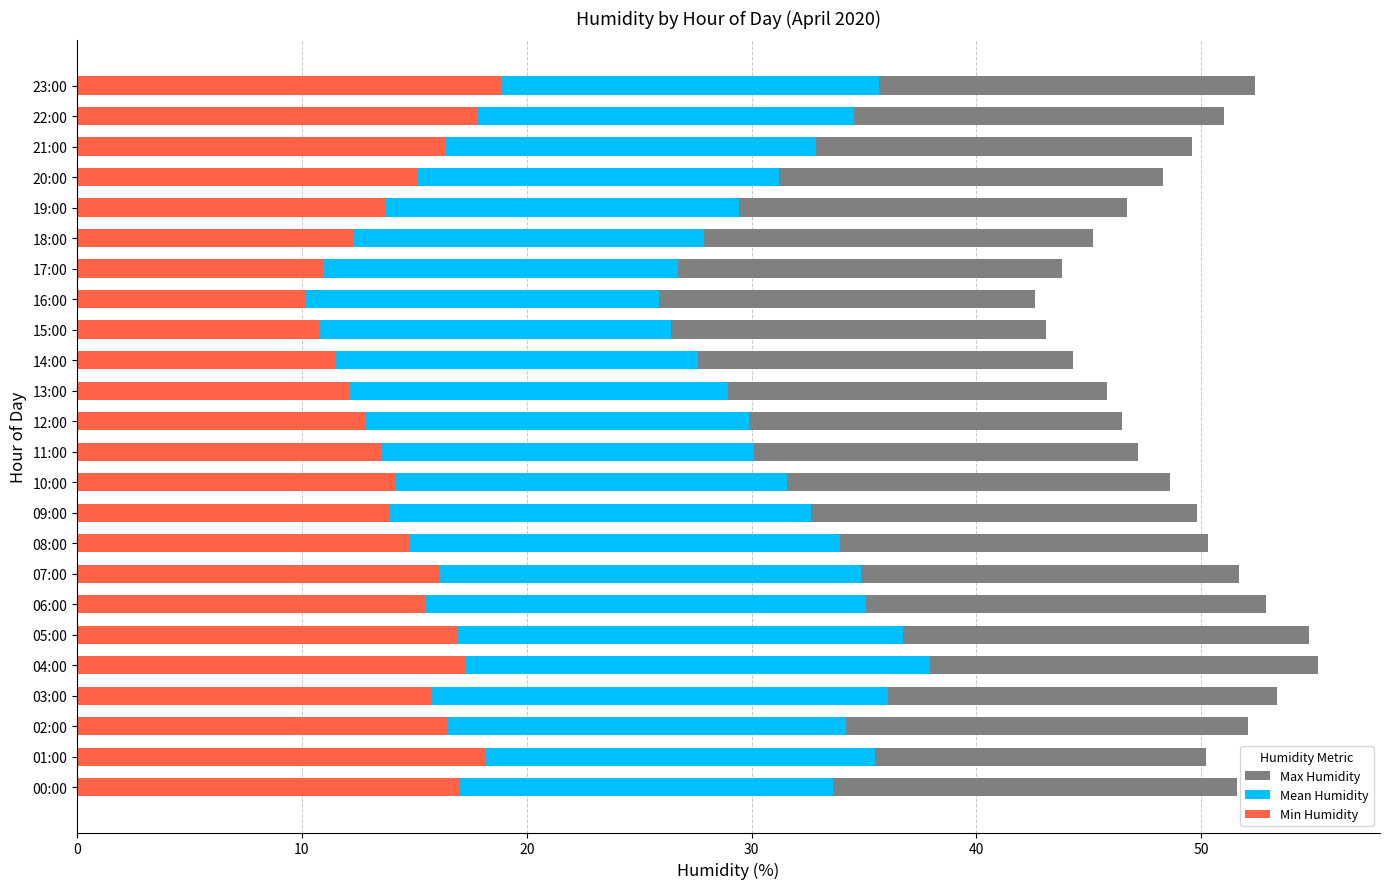

What is the difference between the Min Humidity values at 10:00 and 19:00?

0.5